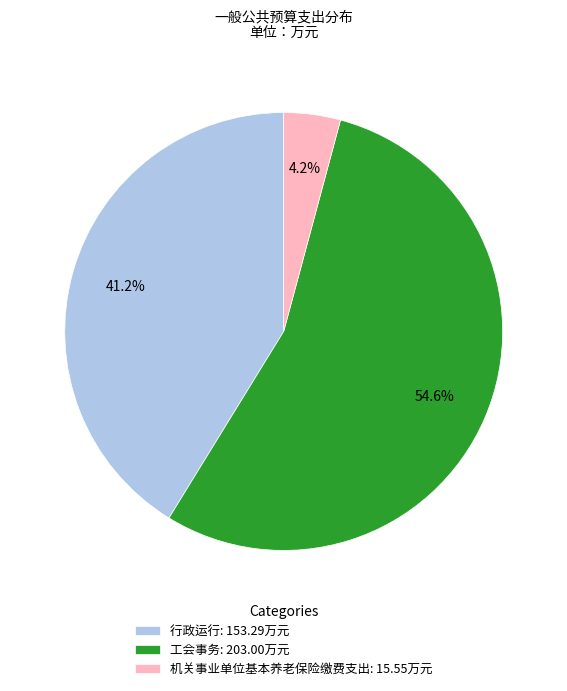

Do 行政运行 and 工会事务 together represent more than half of the pie?

Yes